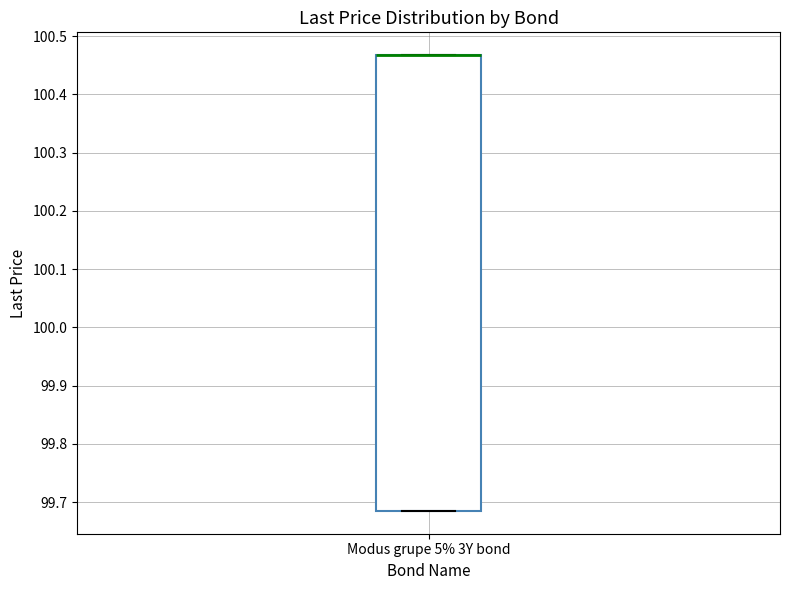

Where is the lower edge of the box for Modus grupe 5% 3Y bond on the y-axis? The values are not printed on the chart, so give them approximately, as read against the axis.

99.68